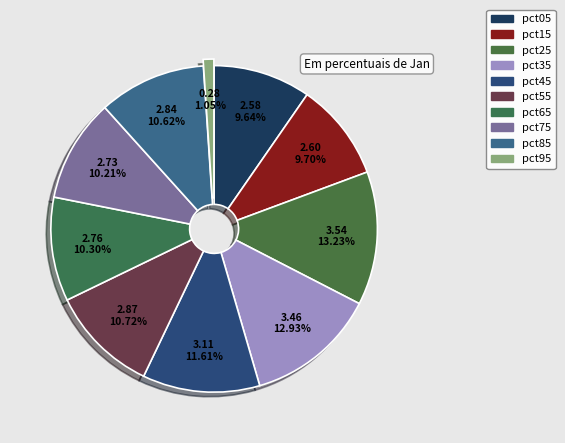

Count the number of slices in the pie.

10